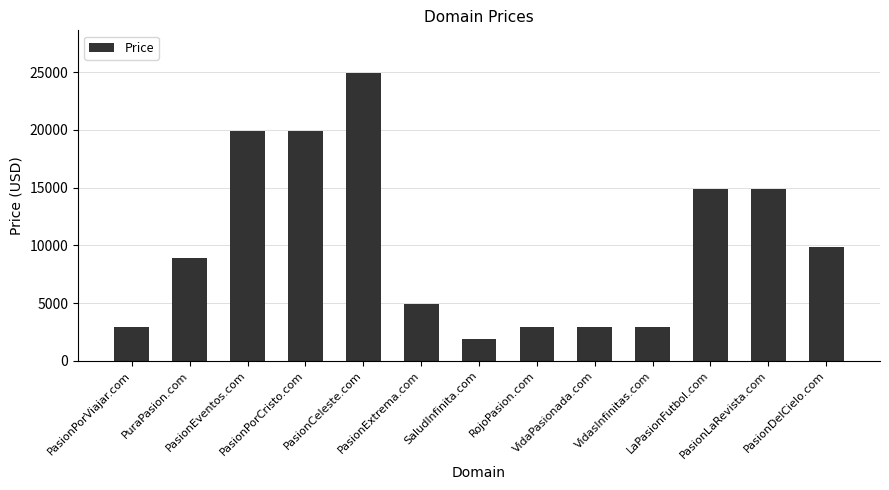

What is the maximum value shown in the chart?

24888